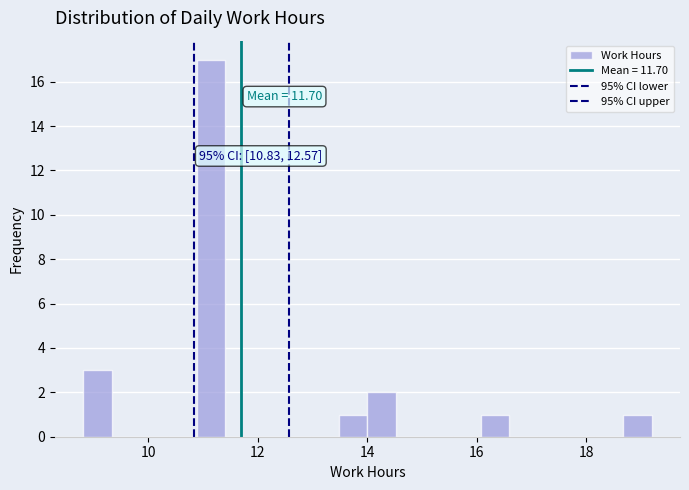

Read against the x-axis, roughly where is the centre of the tallest bar?

11.2